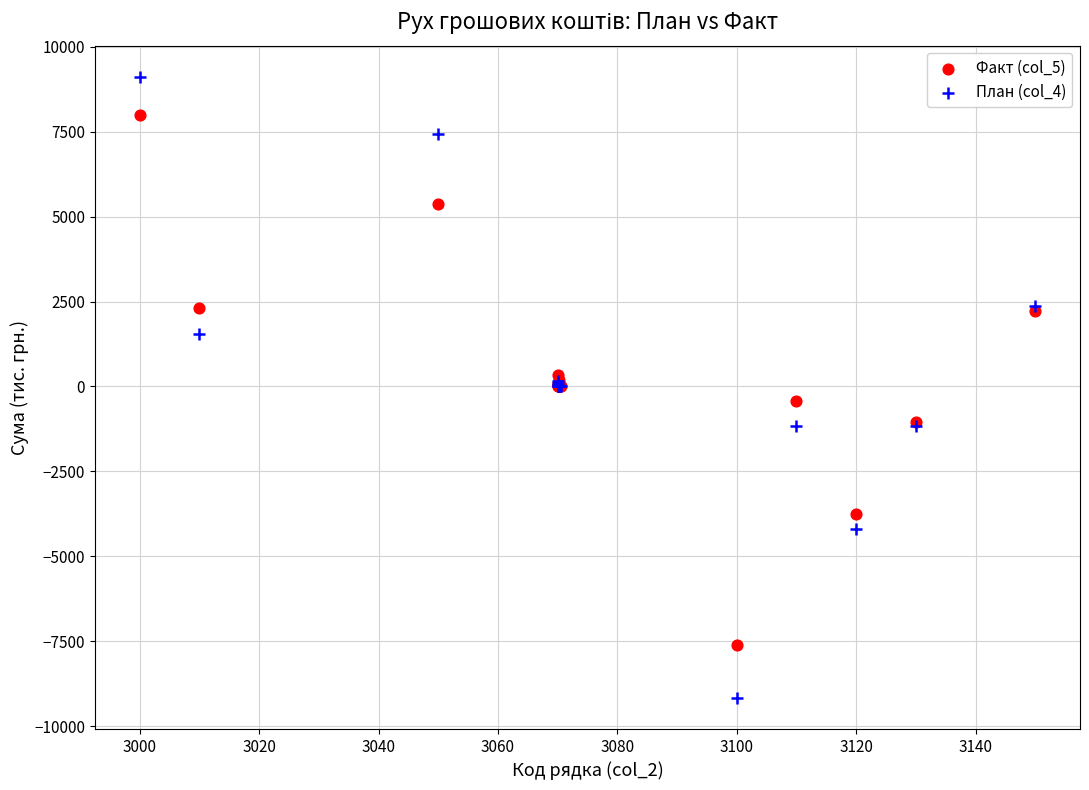

What is the X range (max minus min) for the scatter plot?

150.0